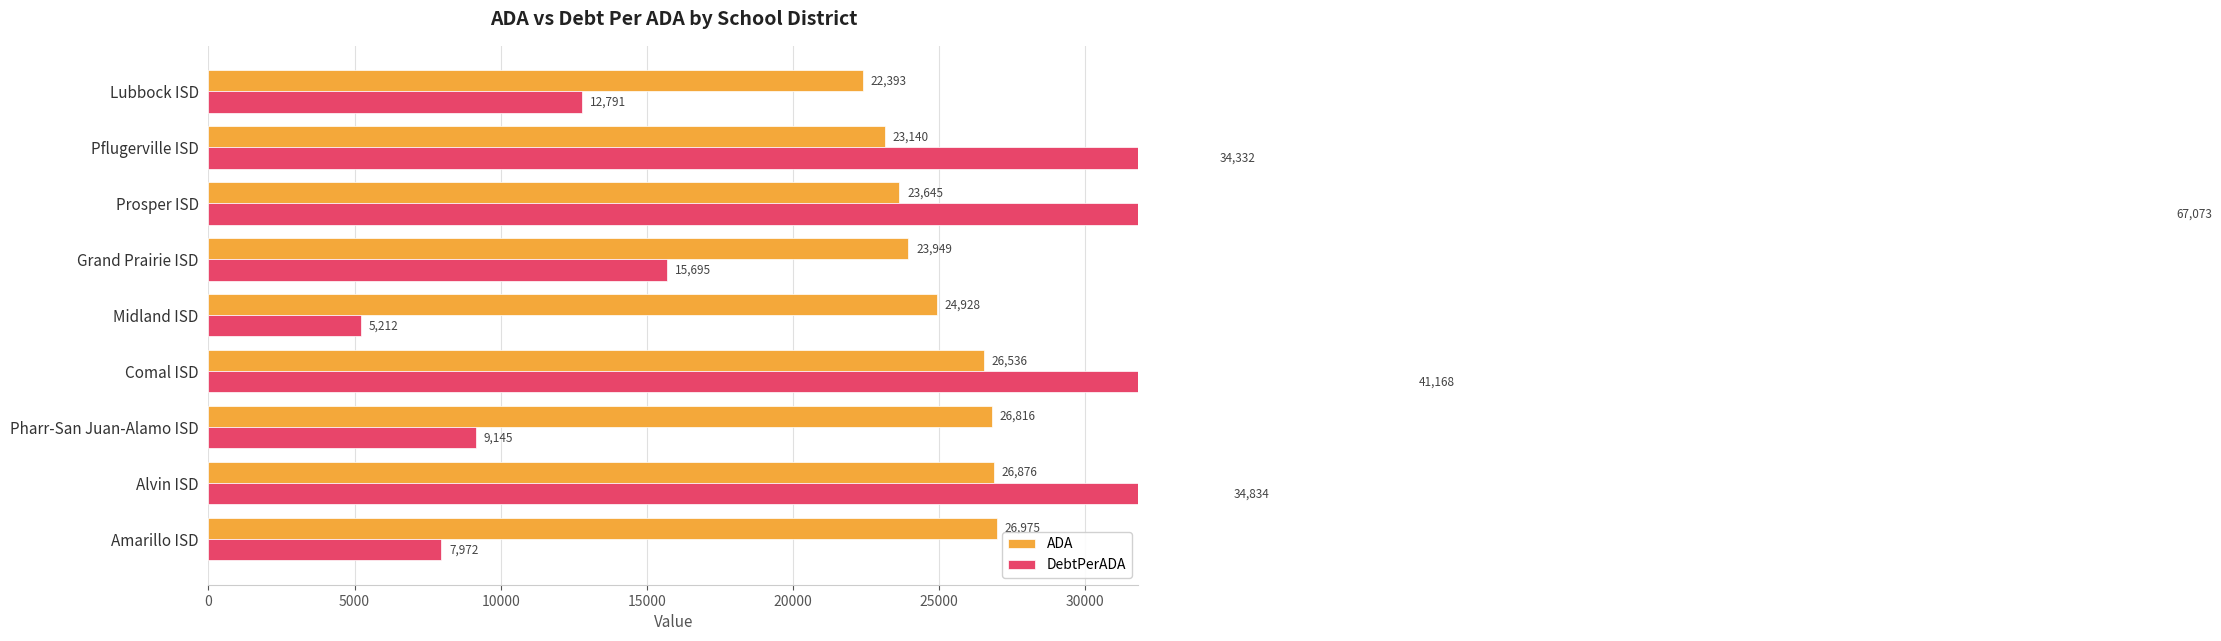

What are all the series names shown in the legend?

ADA, DebtPerADA